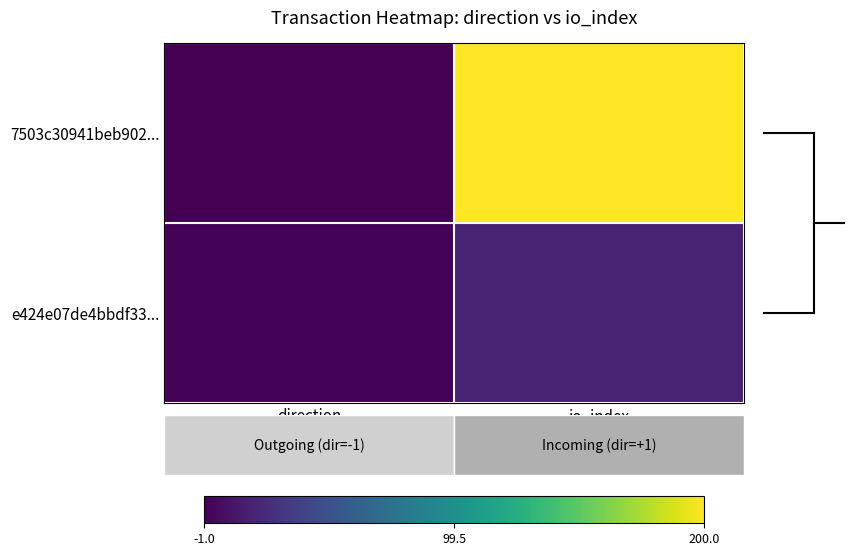

Reading right to left, list all the values displayed in this chart.

7503c30941beb902...: io_index=200	direction=-1
e424e07de4bbdf33...: io_index=18	direction=1